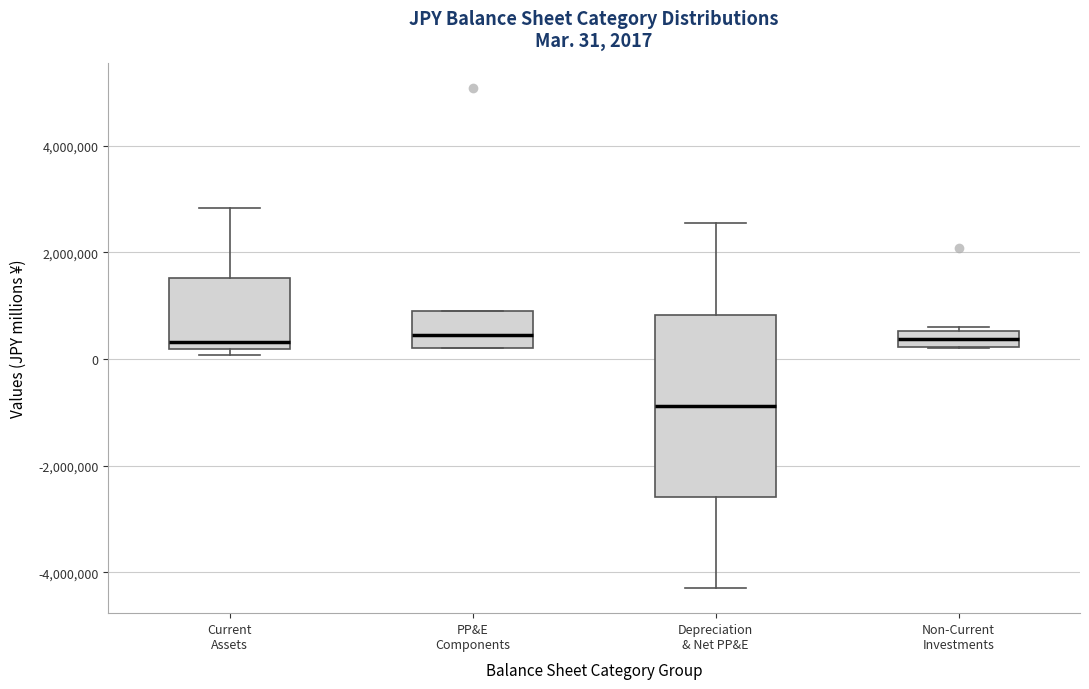

Which box is the tallest, from its lower edge to its upper edge?

Depreciation & Net PP&E